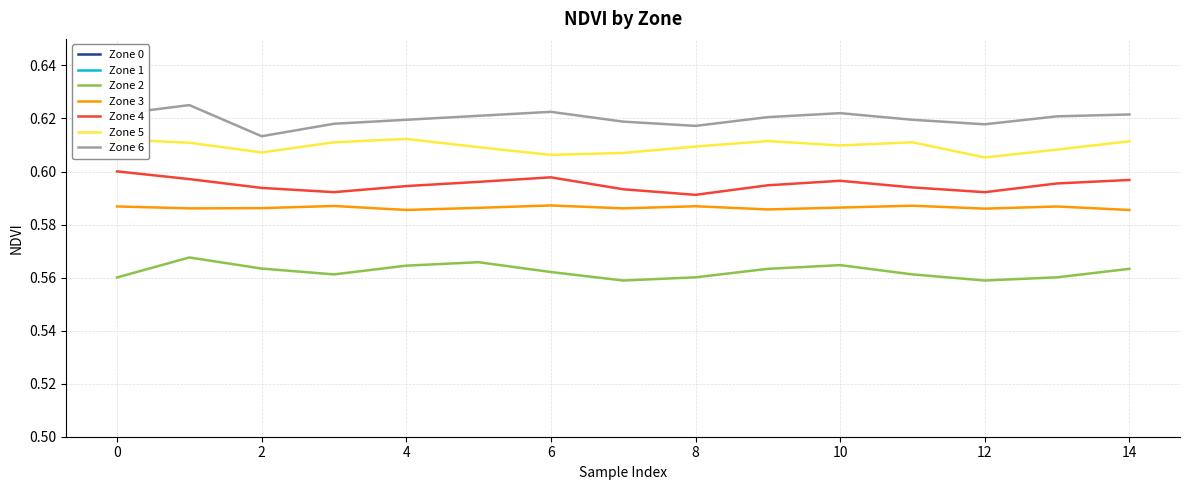

Which series has the largest range (max minus min)?

Zone 6